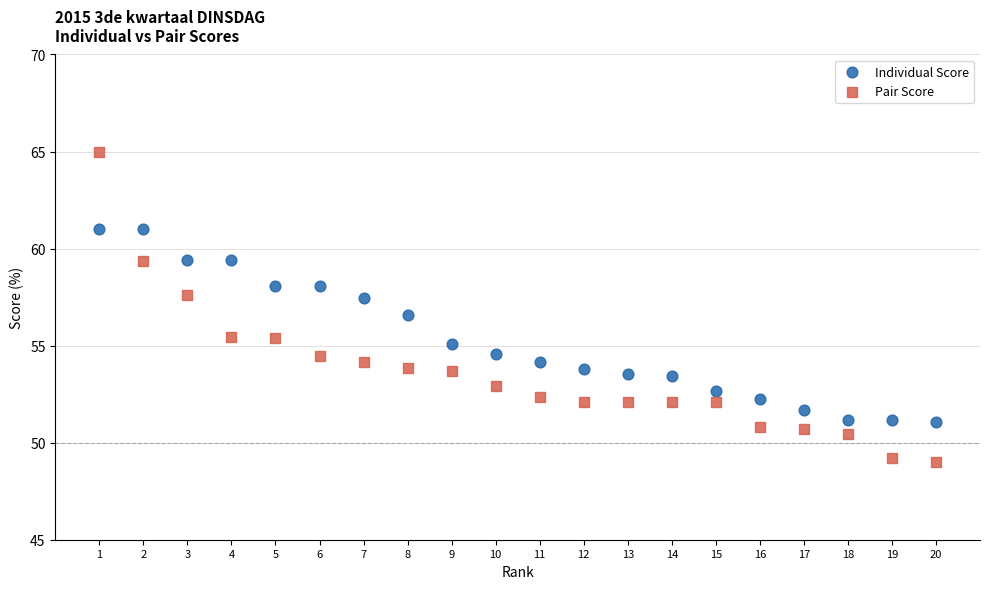

Which series contains the lowest Y value?

Pair Score